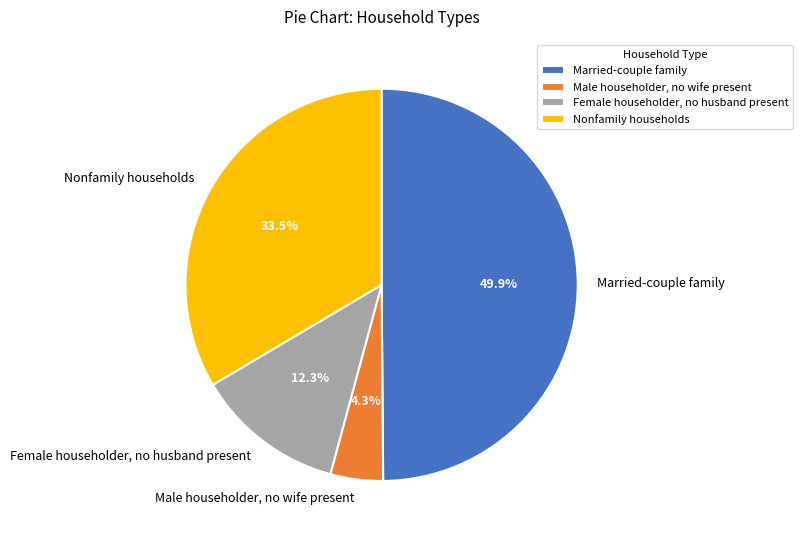

What portion of the pie excludes Male householder, no wife present?

95.7%